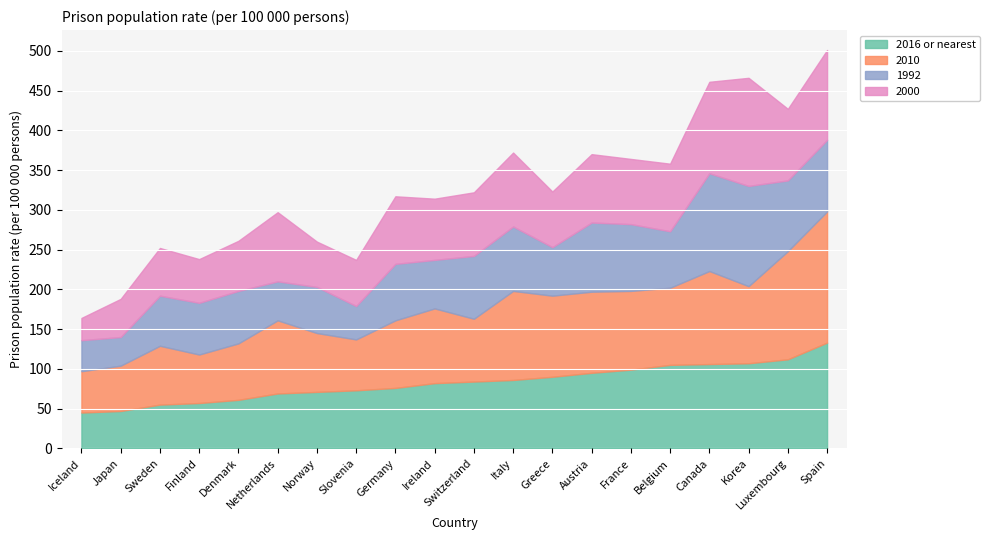

How many times do 2016 or nearest and 2000 cross each other?

10